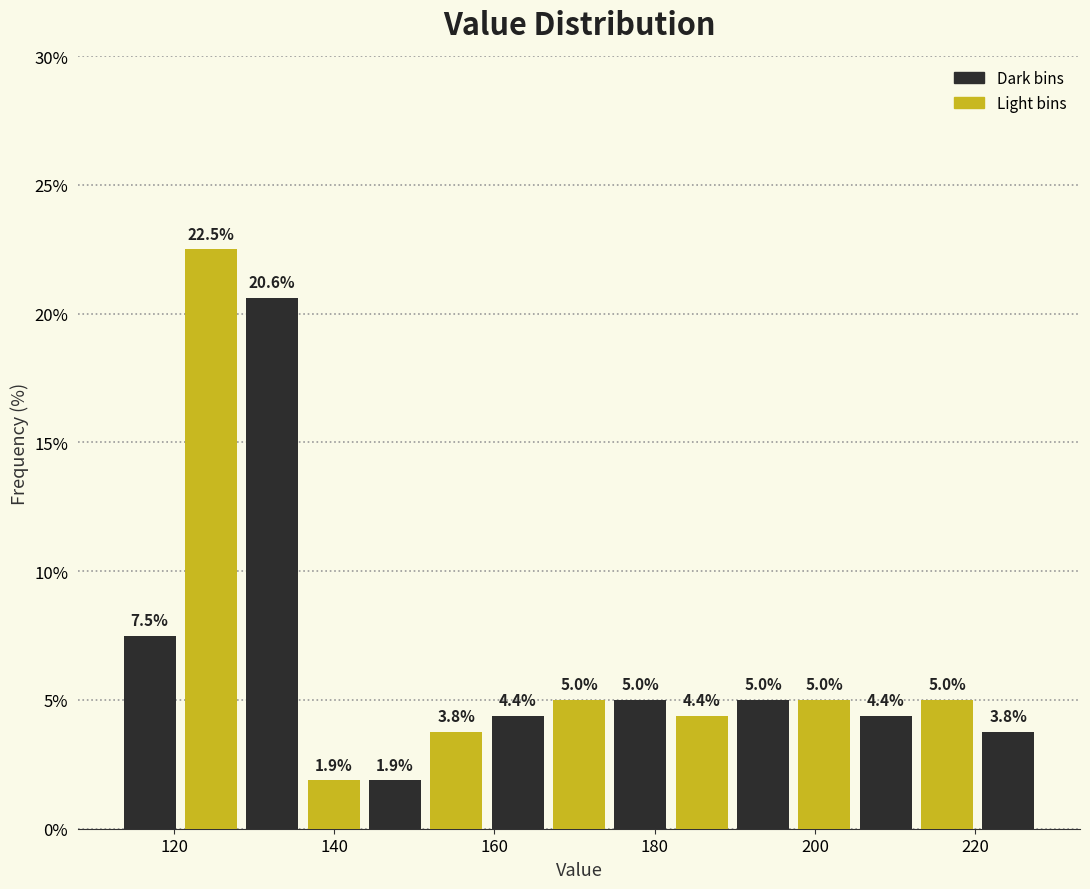

Around what value on the x-axis is the tallest bar? Give the approximate position of its centre, as read against the axis.

124